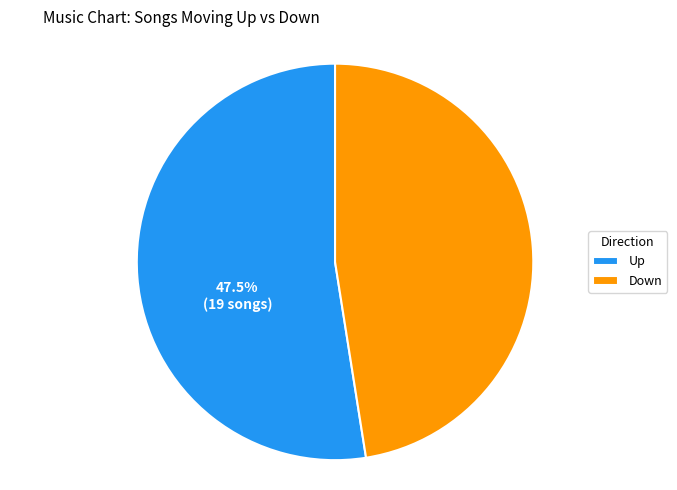

Approximately how many times larger is the value at Down compared to Up?

0.9